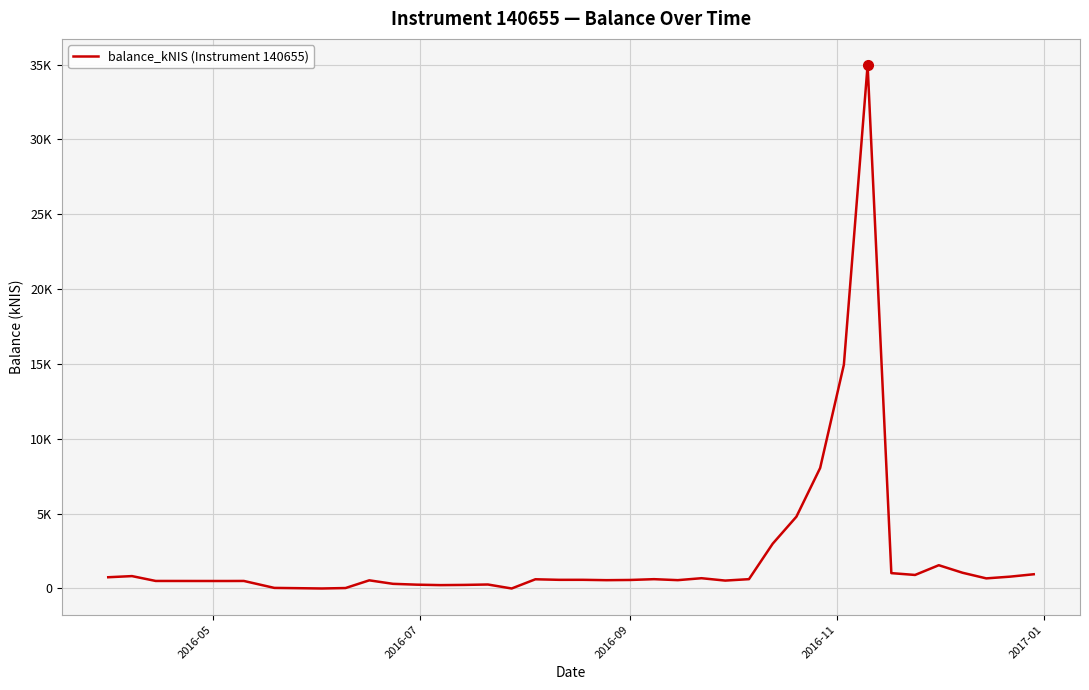

Does the chart display data point markers on the line(s)?

No